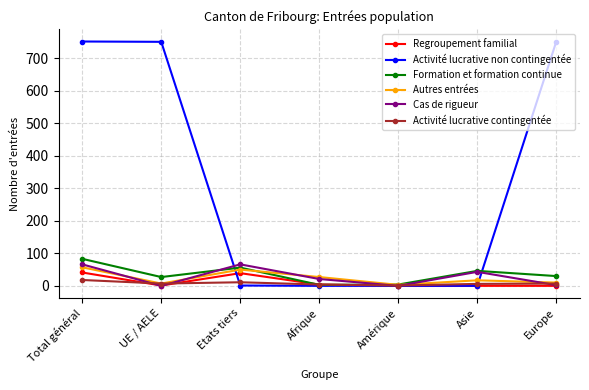

Between which two adjacent categories do Activité lucrative contingentée and Activité lucrative non contingentée first intersect?

UE / AELE and Etats tiers